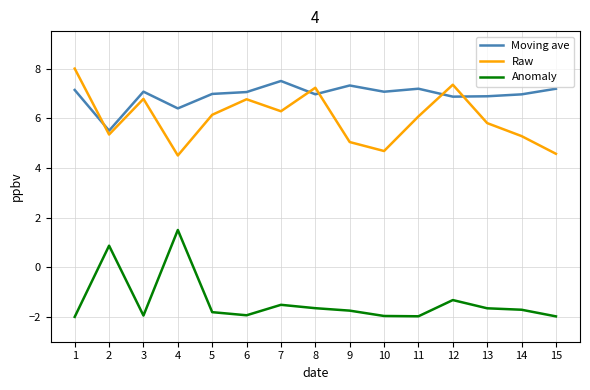

True or false: Moving ave has a value of 7.5 at 7.

True